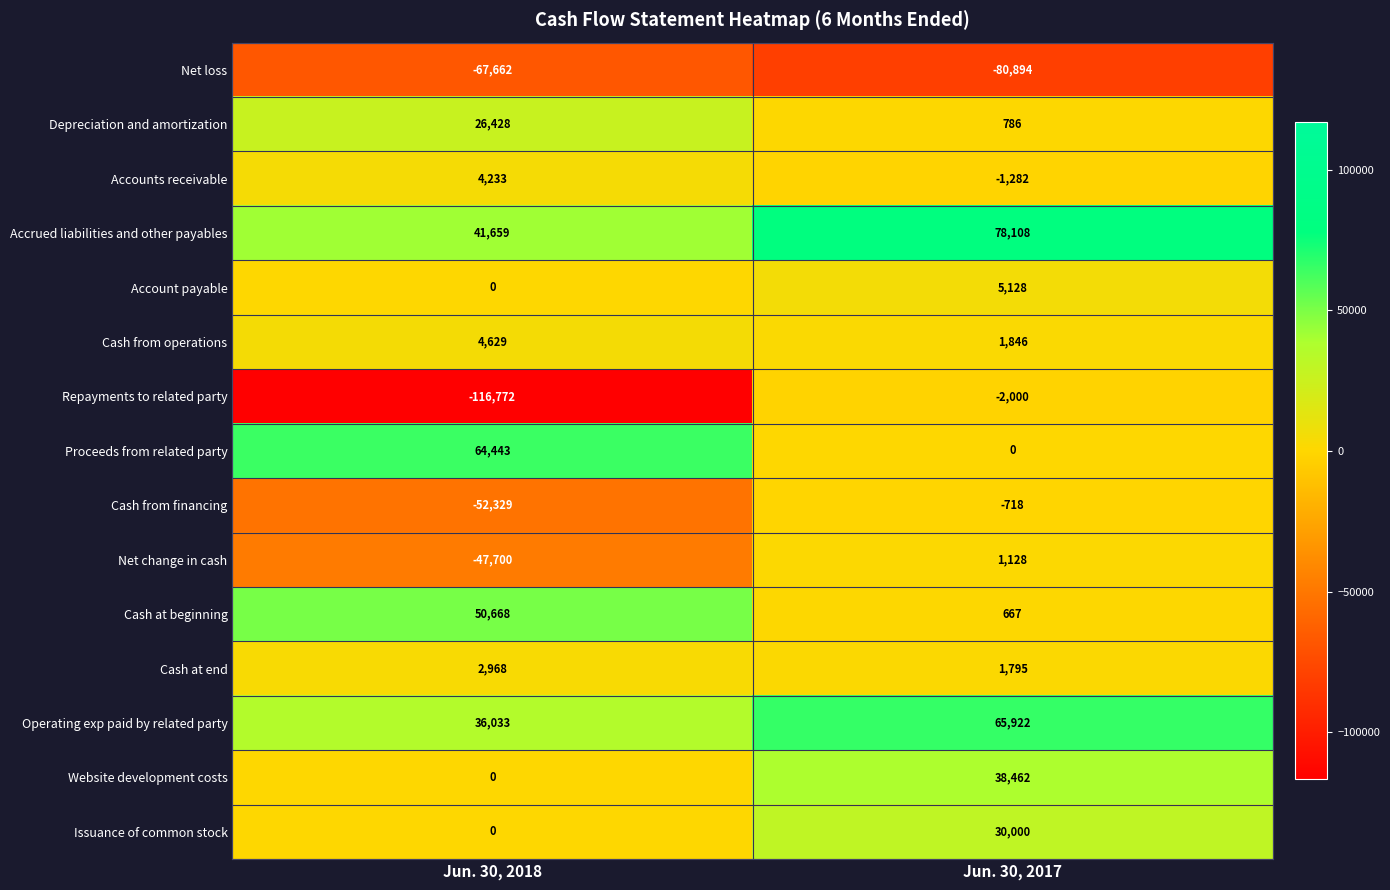

Which series has the largest range (max minus min)?

Repayments to related party